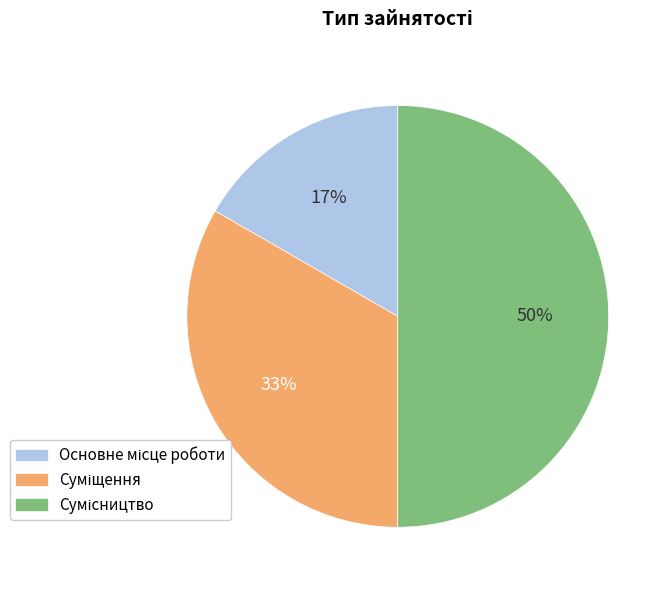

How many slices are in this pie chart?

3